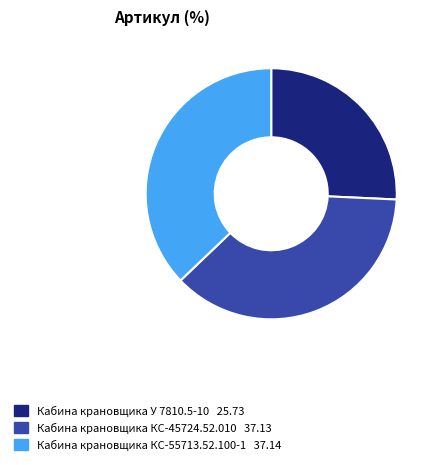

Count the number of slices in the pie.

3